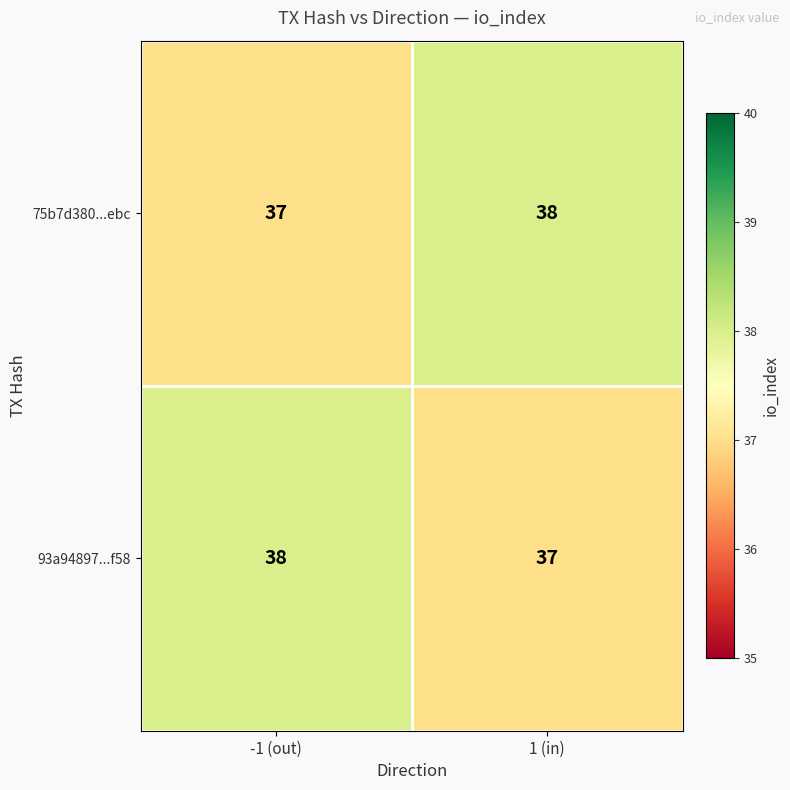

What is the minimum value shown in the chart?

37